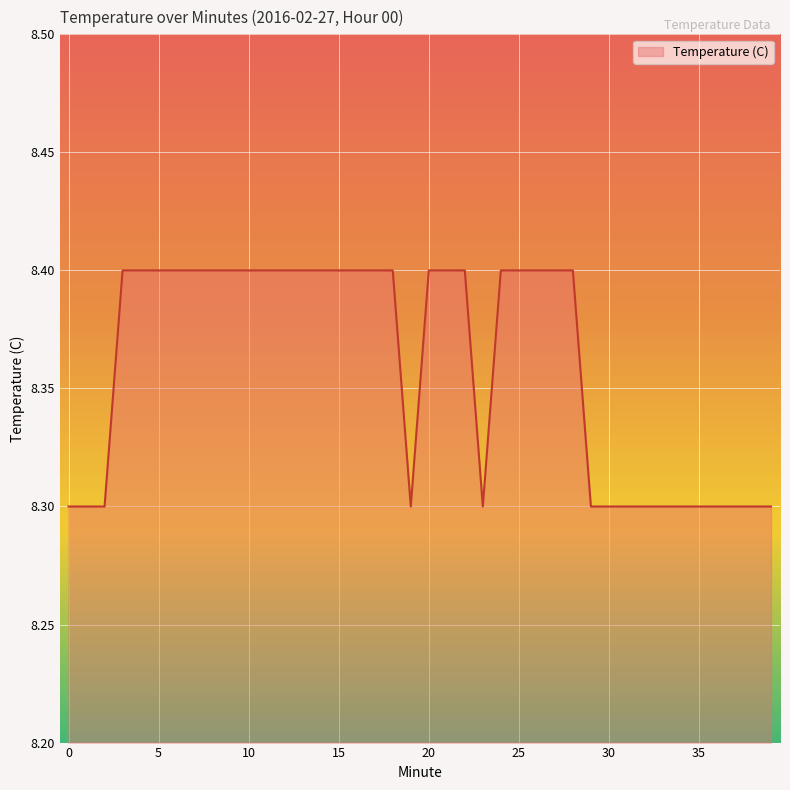

What is the smallest value displayed?

8.3